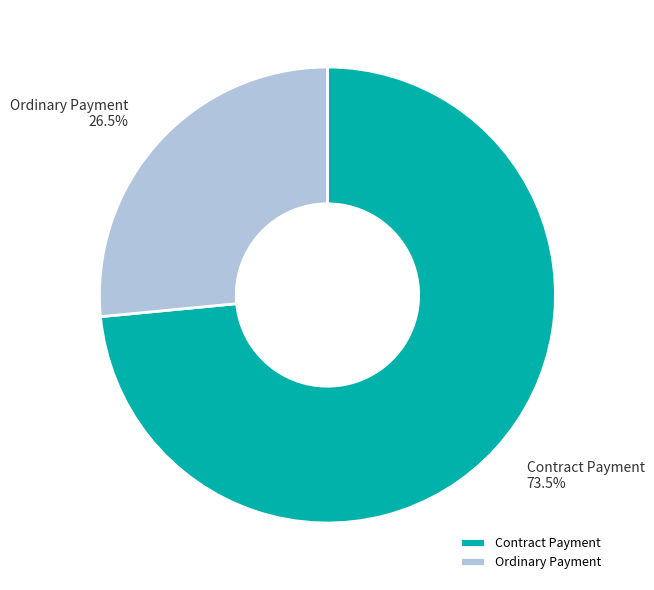

Count the number of slices in the pie.

2